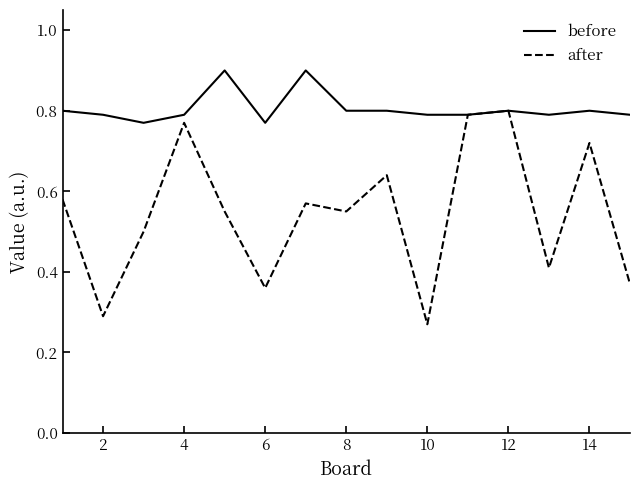

How many lines are shown in the chart?

2